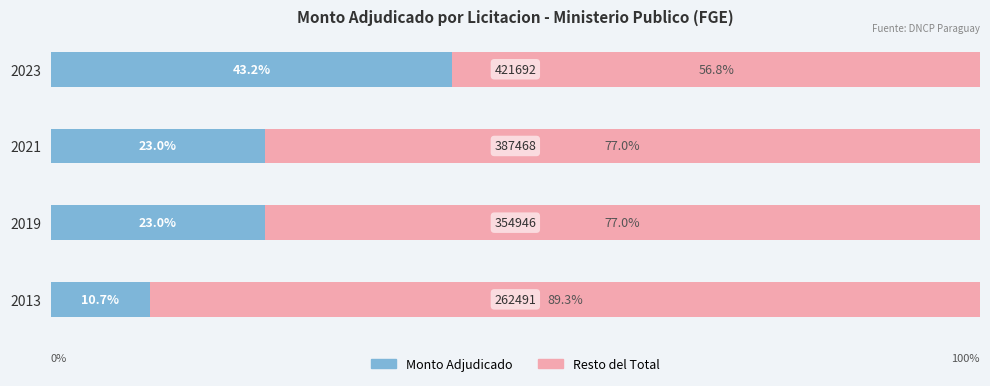

What are all the series names shown in the legend?

Monto Adjudicado, Resto del Total